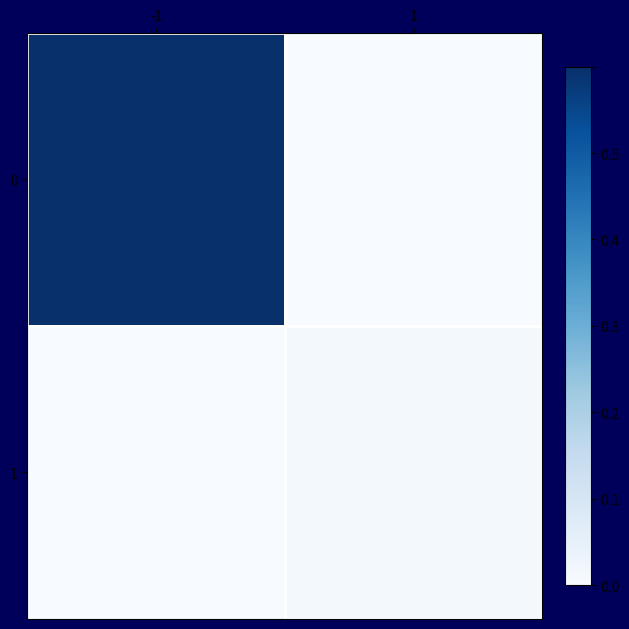

Between -1 and 1, which is larger?

-1